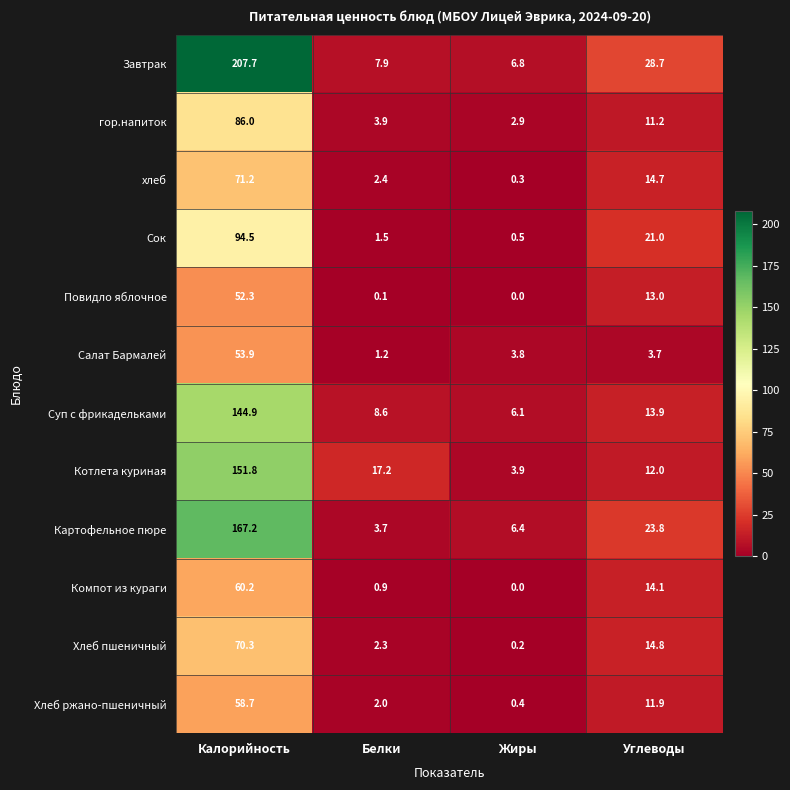

What is the minimum value for Суп с фрикадельками?

6.1